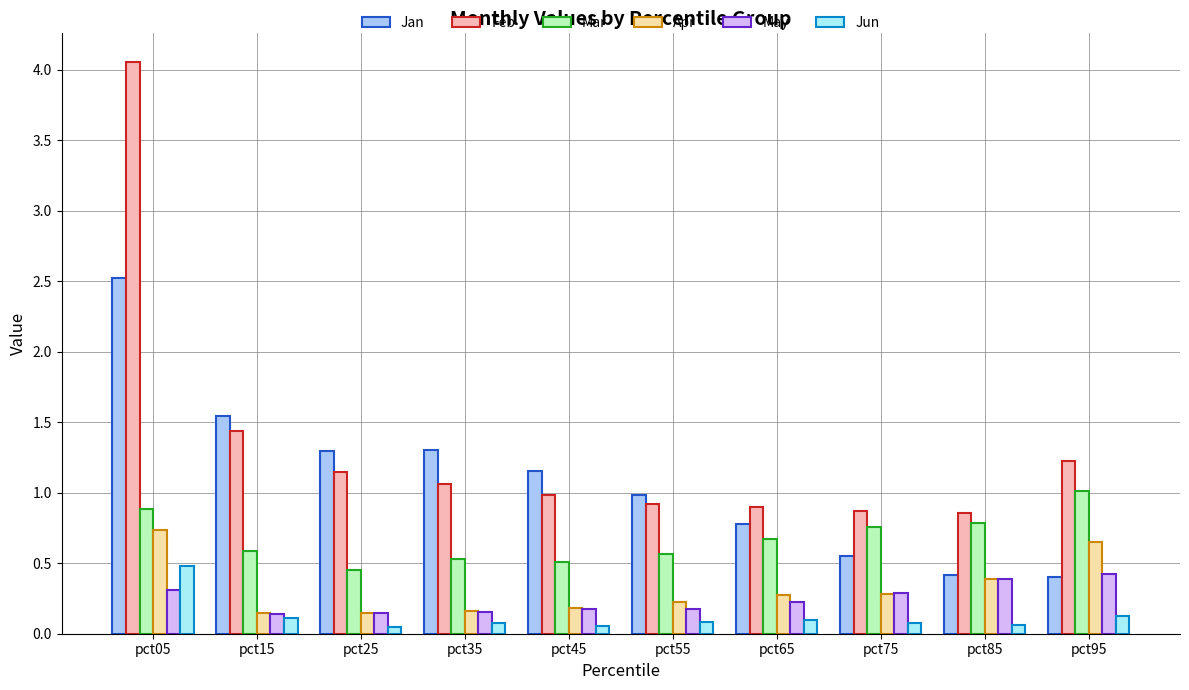

Which label corresponds to the largest value in the chart?

pct05